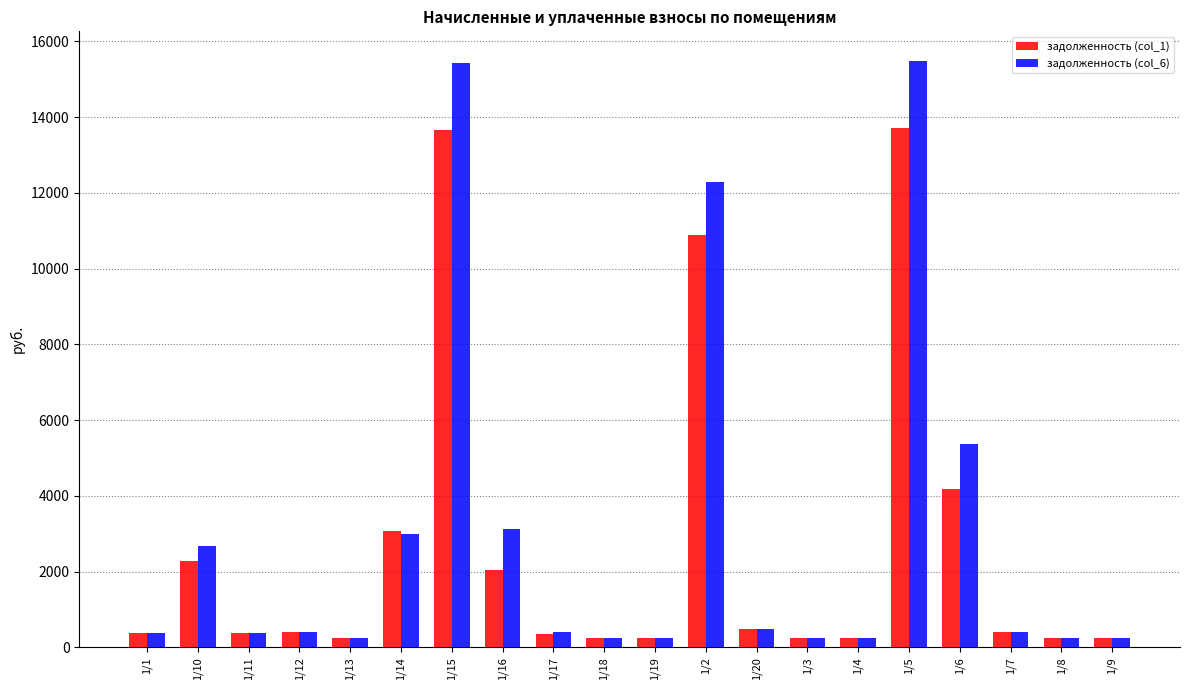

What is the sum of the задолженность (col_6) values at 1/19 and 1/16?

3374.3